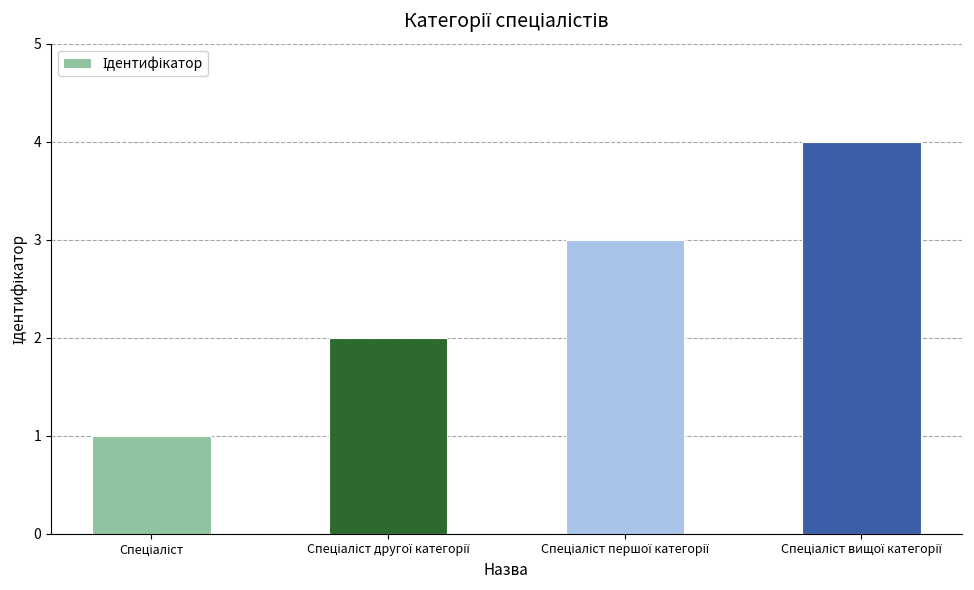

What is the sum of all values?

10